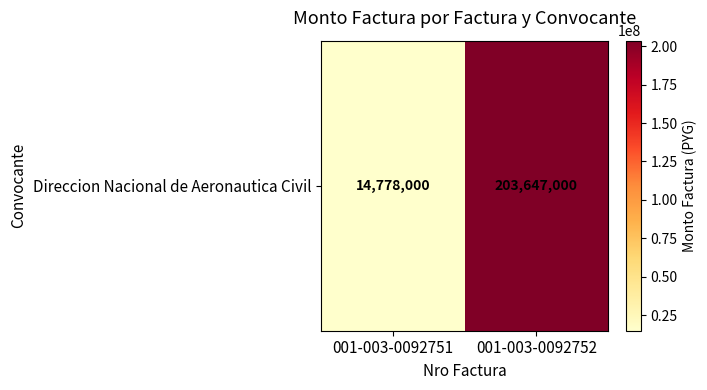

True or false: the data shows 14778000 at 001-003-0092751.

True